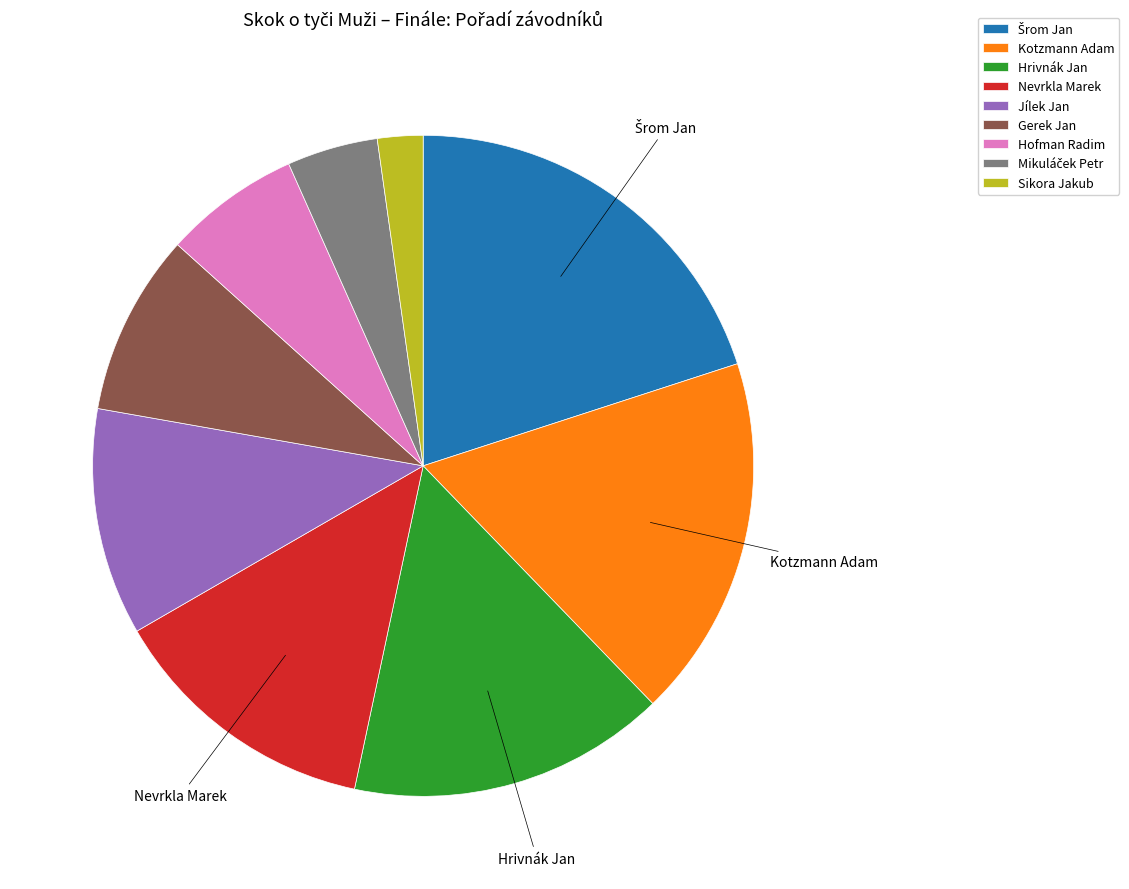

True or false: Hofman Radim accounts for 21% of the total.

False